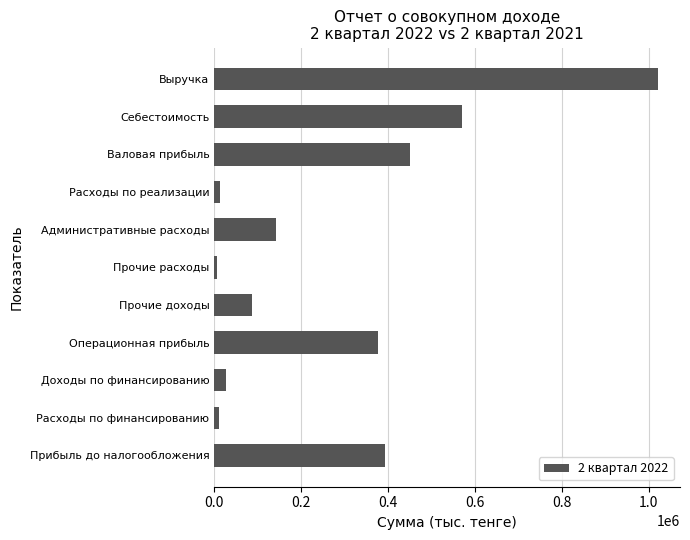

Does the chart contain stacked bars?

No